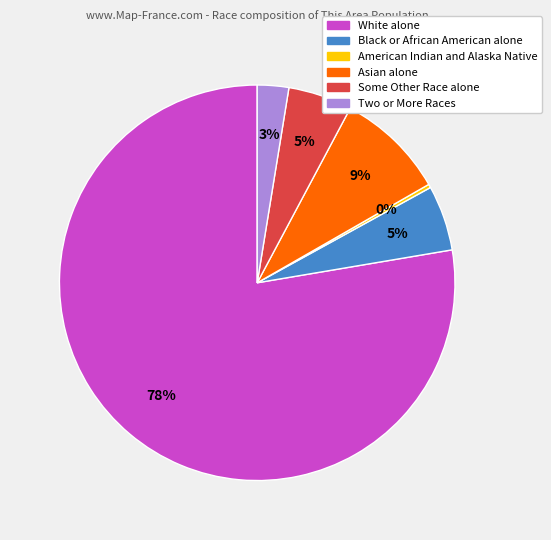

Which category accounts for the majority?

White alone